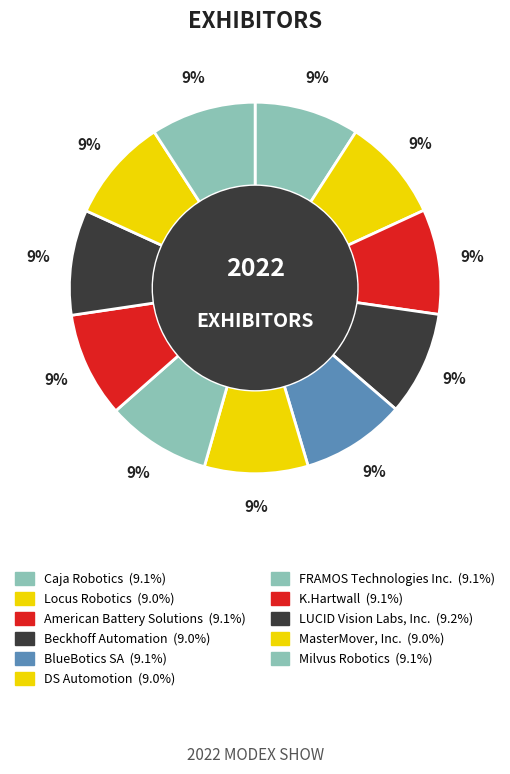

To the nearest percent, what portion does MasterMover, Inc. represent?

9%